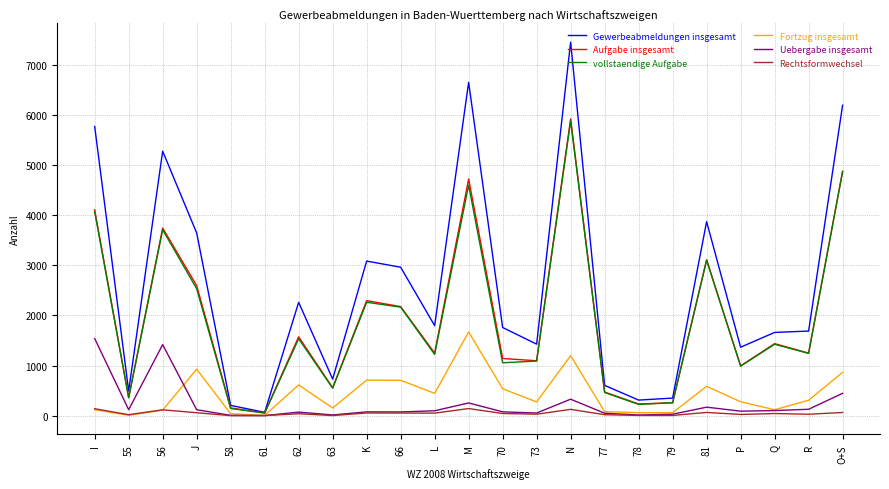

At which label does Gewerbeabmeldungen insgesamt reach its minimum?

61